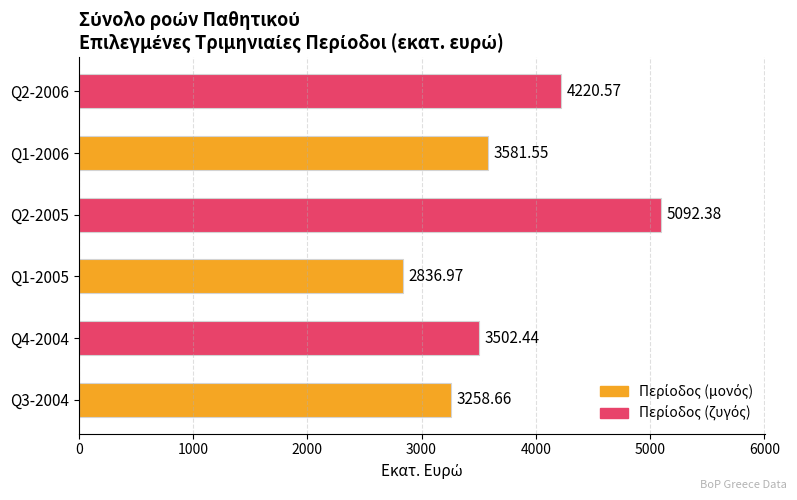

How many bars are there in total?

6